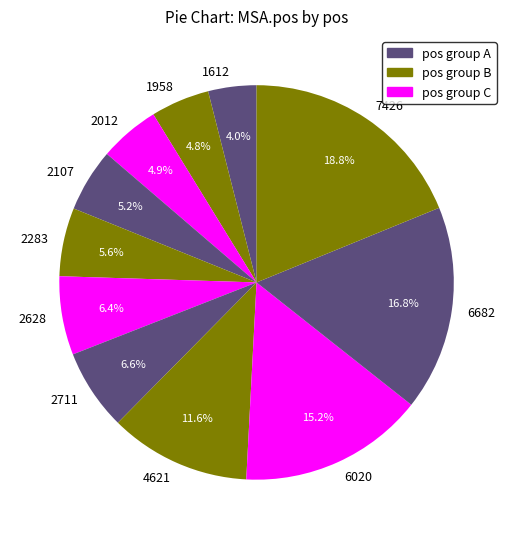

Does any single category account for the majority?

No